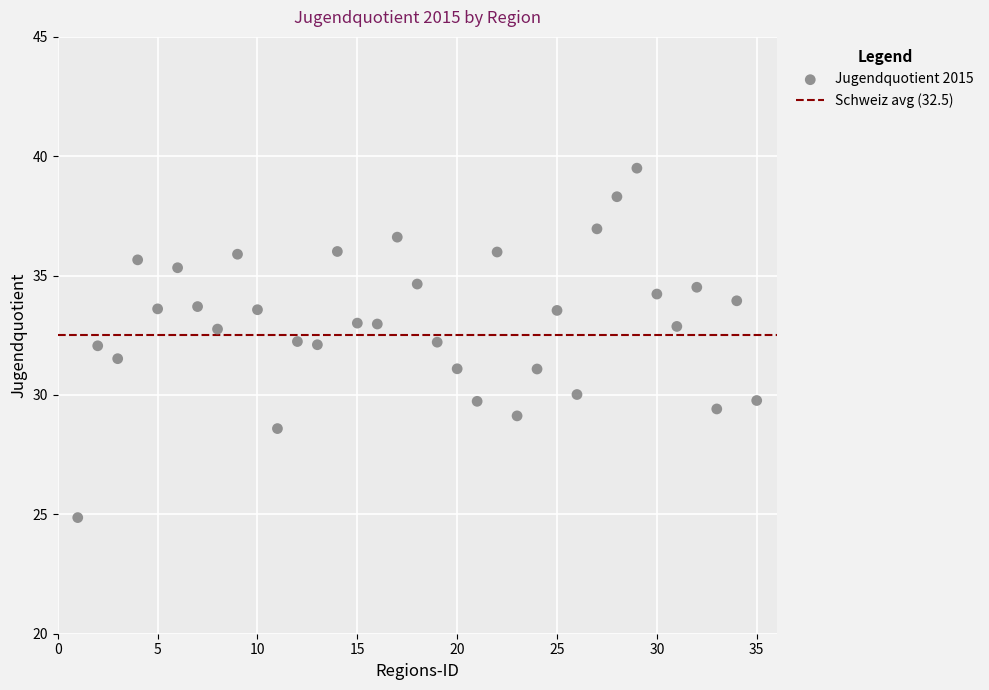

What is the range of X values (max minus min)?

34.0